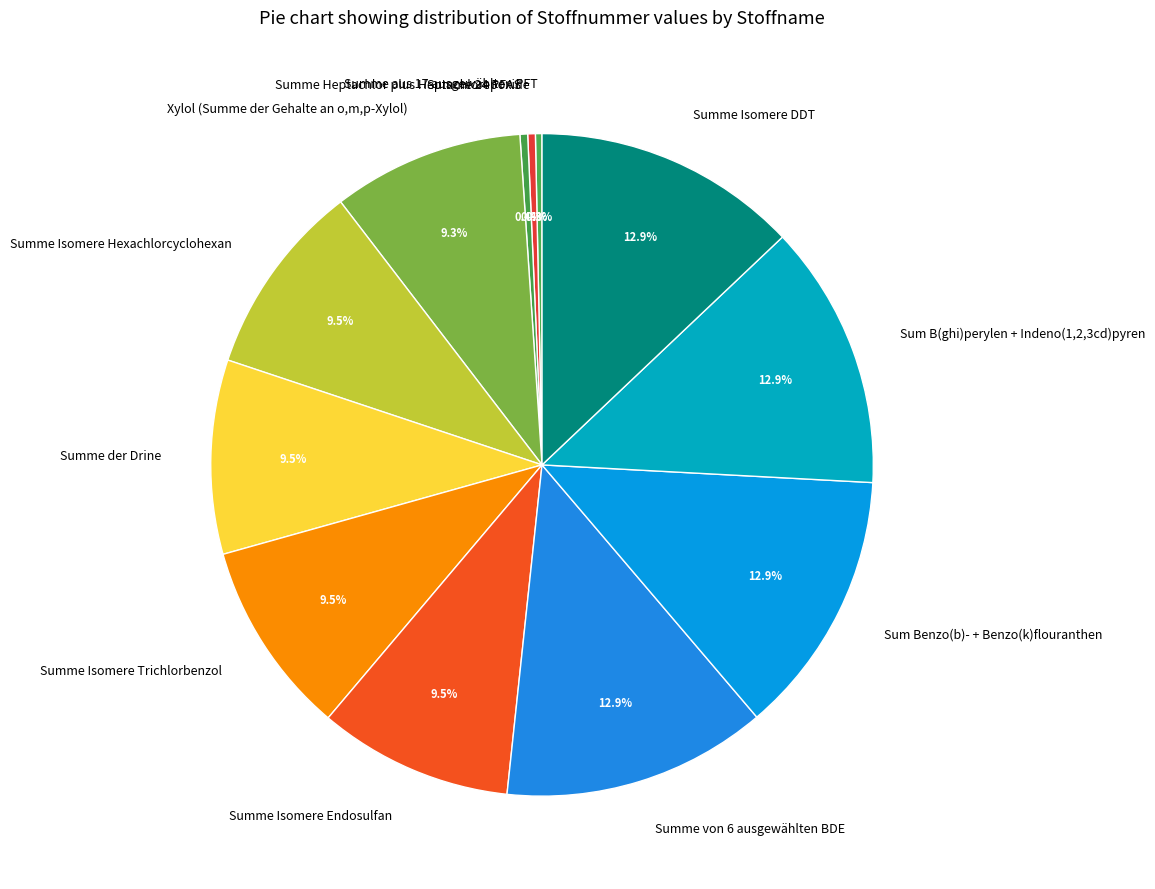

Is there any slice that represents more than half of the pie?

No